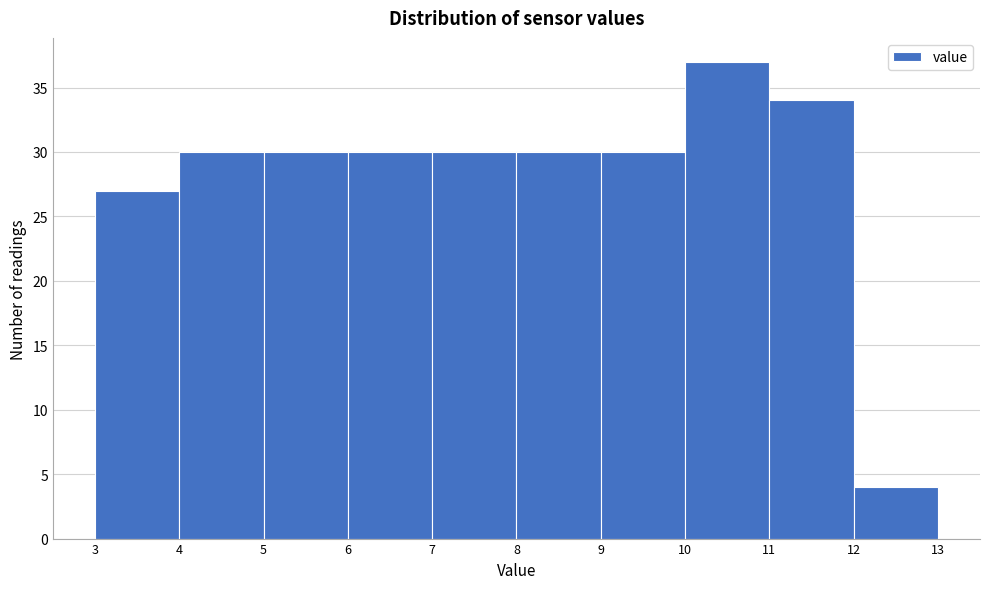

Reading left to right, transcribe this chart: for each bar, give the range it covers on the x-axis and its height. The values are not printed on the chart, so give them approximately, as read against the axis.

3 to 4: 27
4 to 5: 30
5 to 6: 30
6 to 7: 30
7 to 8: 30
8 to 9: 30
9 to 10: 30
10 to 11: 37
11 to 12: 34
12 to 13: 4